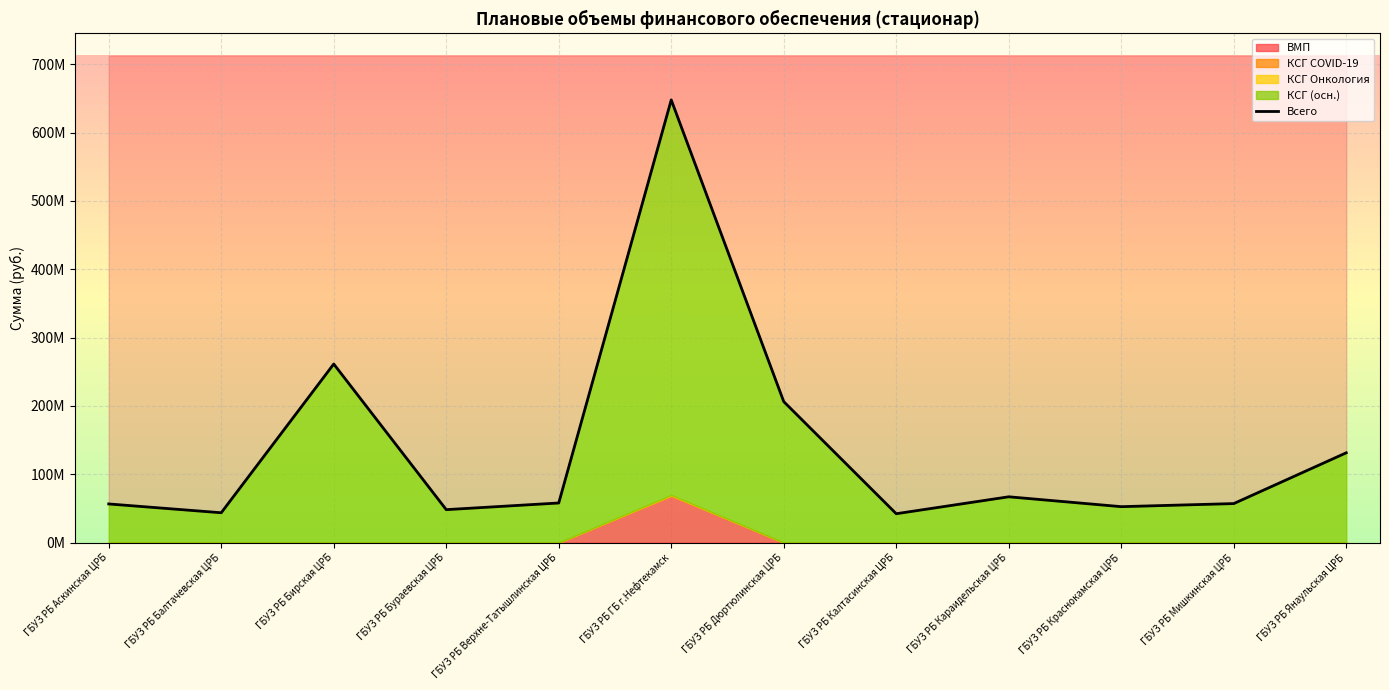

The value at ГБУЗ РБ Бураевская ЦРБ is 17523205. True or false?

False